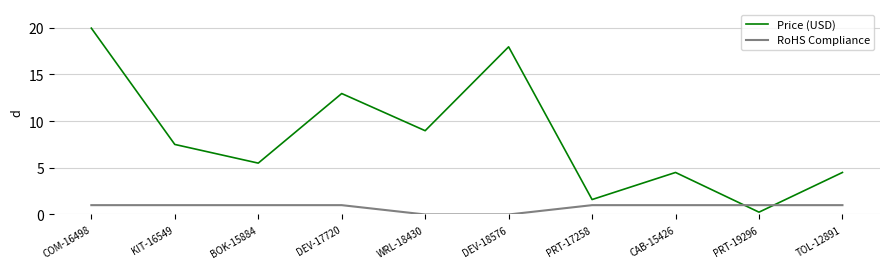

The value of RoHS Compliance at DEV-17720 is 1.0. True or false?

True